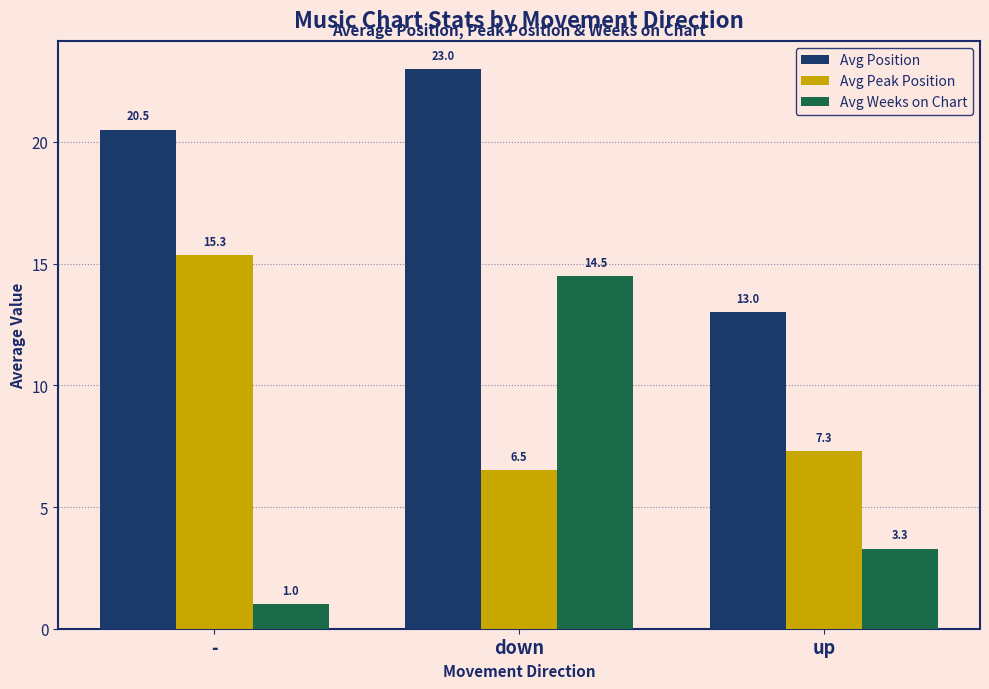

At which label is Avg Peak Position closest to 10?

up